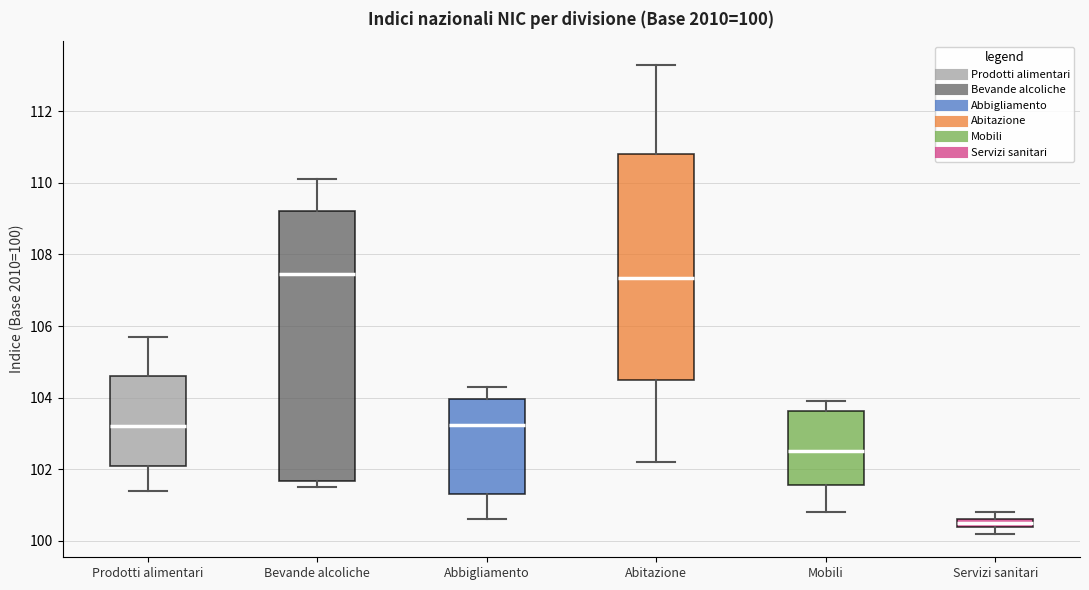

Which box's median line is the lowest?

Servizi sanitari